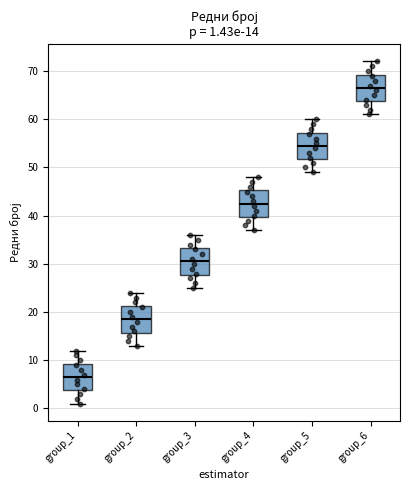

Which box has the lowest median line?

group_1